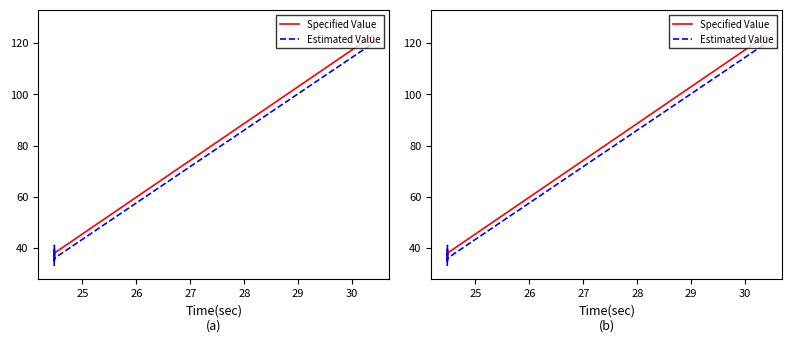

Which series has the largest total across all categories?

Specified Value